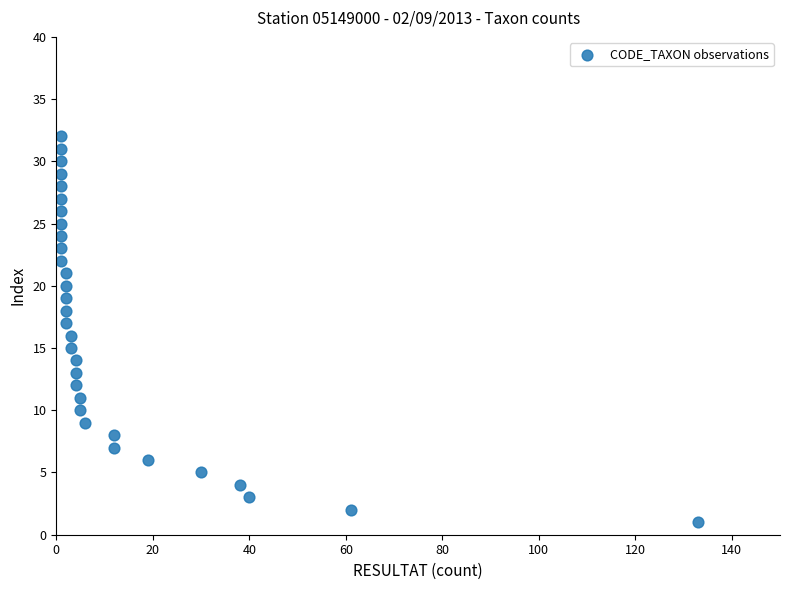

What is the range of Y values (max minus min)?

31